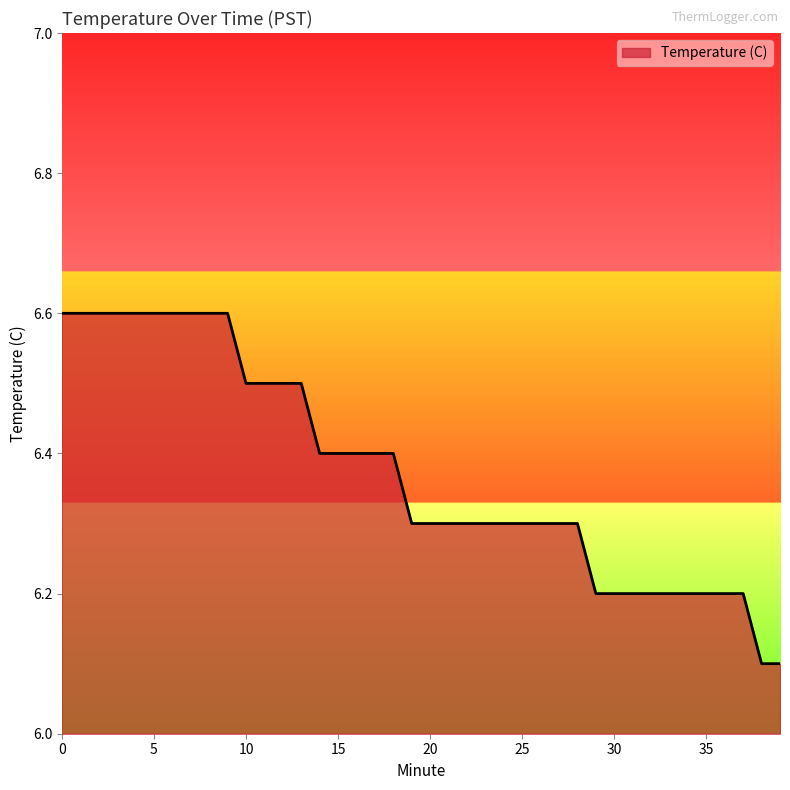

Count the number of data series in this chart.

1